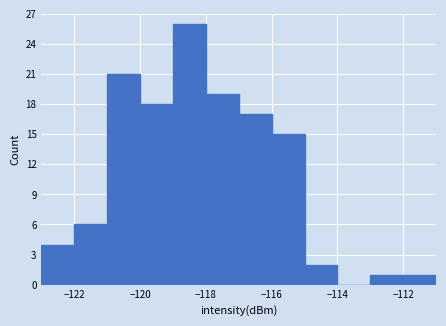

Reading left to right, list every bar in this chart as the range it spans on the x-axis followed by its height. The values are not printed on the chart, so give them approximately, as read against the axis.

-123 to -122: 4
-122 to -121: 6
-121 to -120: 21
-120 to -119: 18
-119 to -118: 26
-118 to -117: 19
-117 to -116: 17
-116 to -115: 15
-115 to -114: 2
-114 to -113: 0
-113 to -112: 1
-112 to -111: 1